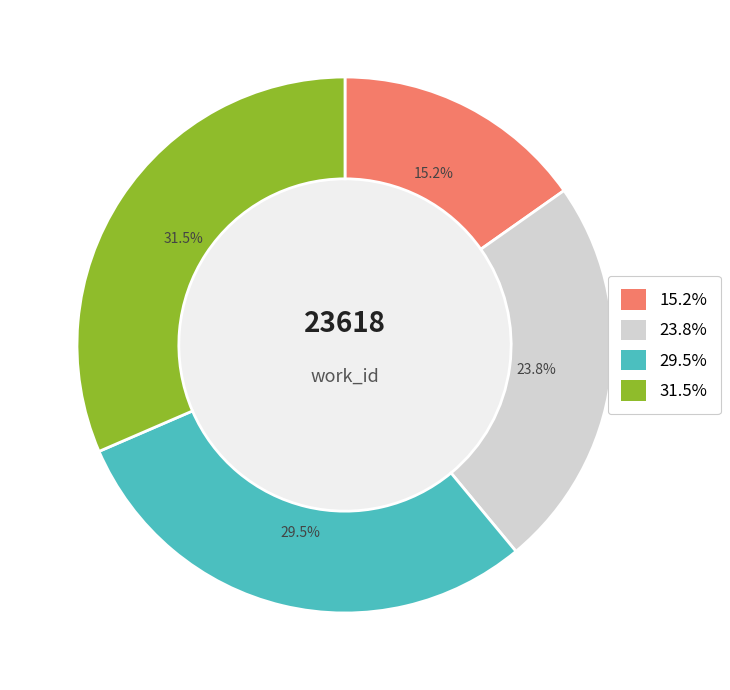

Is there a majority slice in this chart?

No